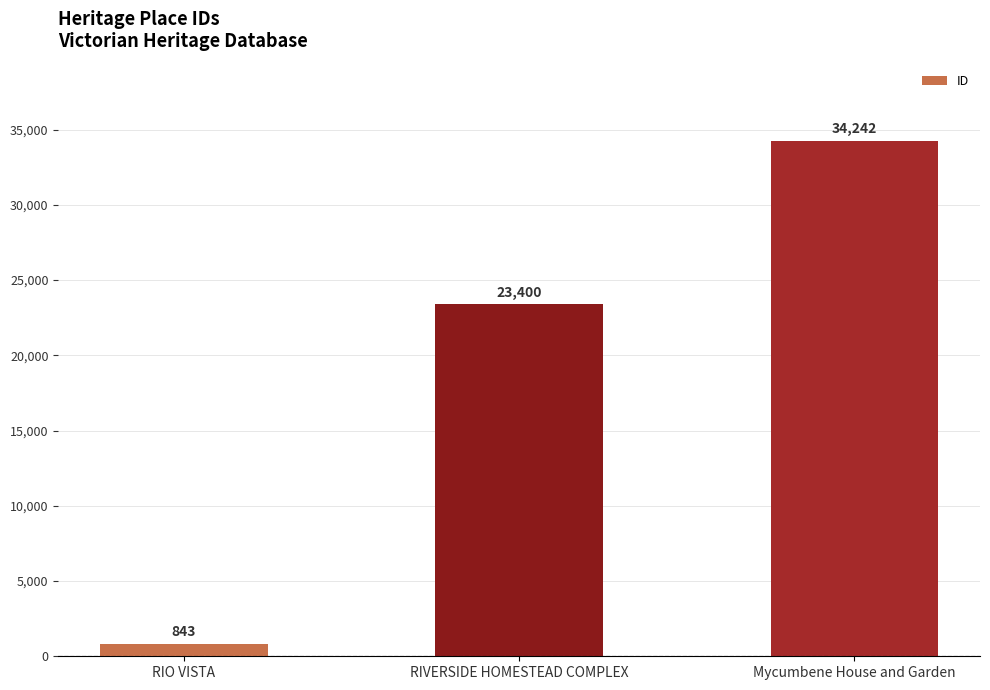

What is the greatest value displayed?

34242